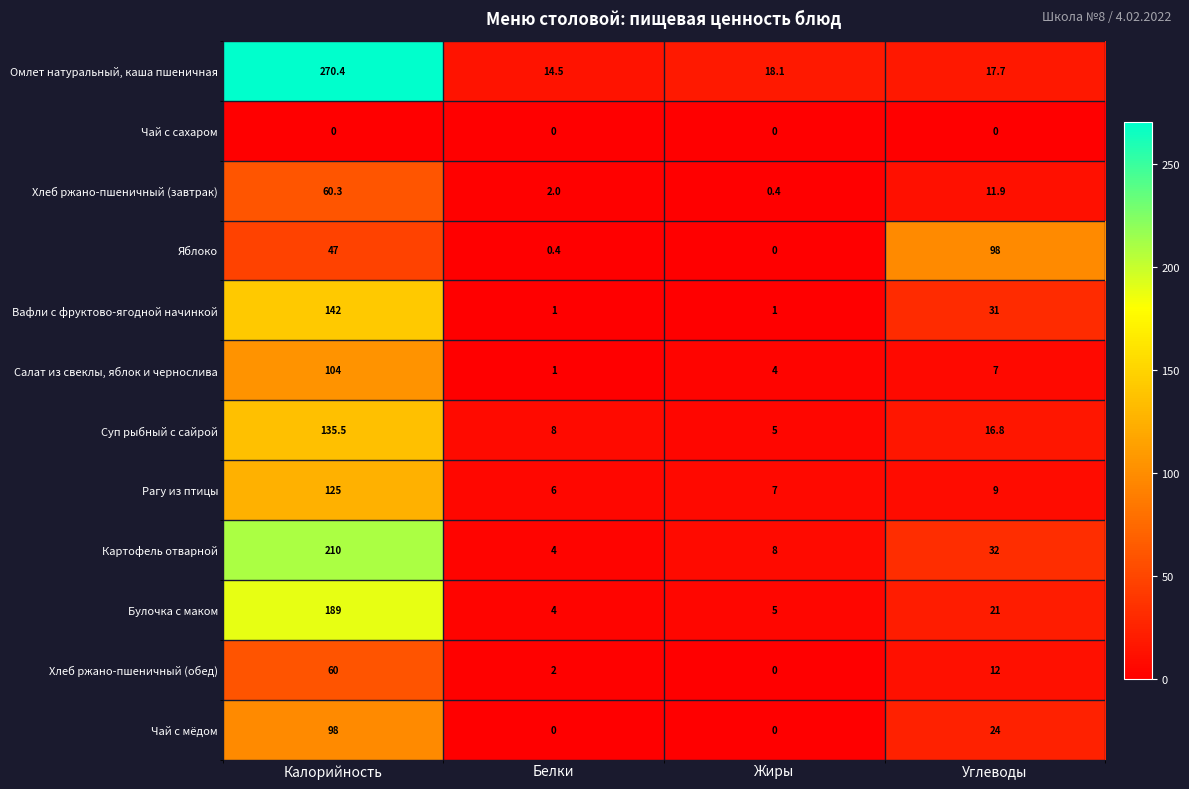

Is the value of Хлеб ржано-пшеничный (обед) at Калорийность greater than the value of Чай с мёдом at Жиры?

Yes